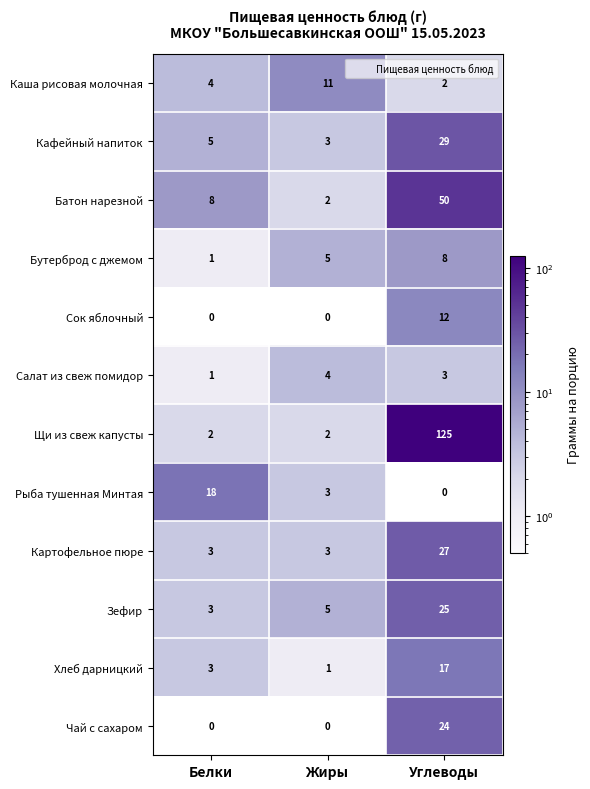

Which series has the widest spread of values?

Щи из свеж капусты